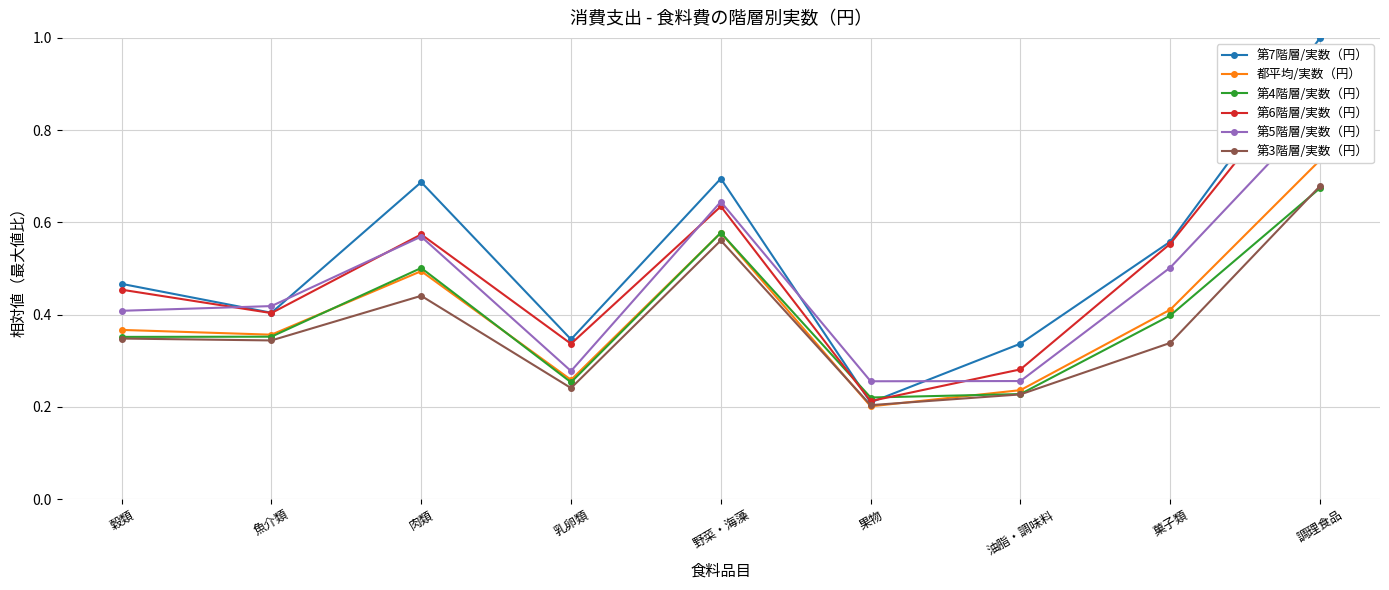

What is the minimum value for 都平均/実数（円）?

0.2